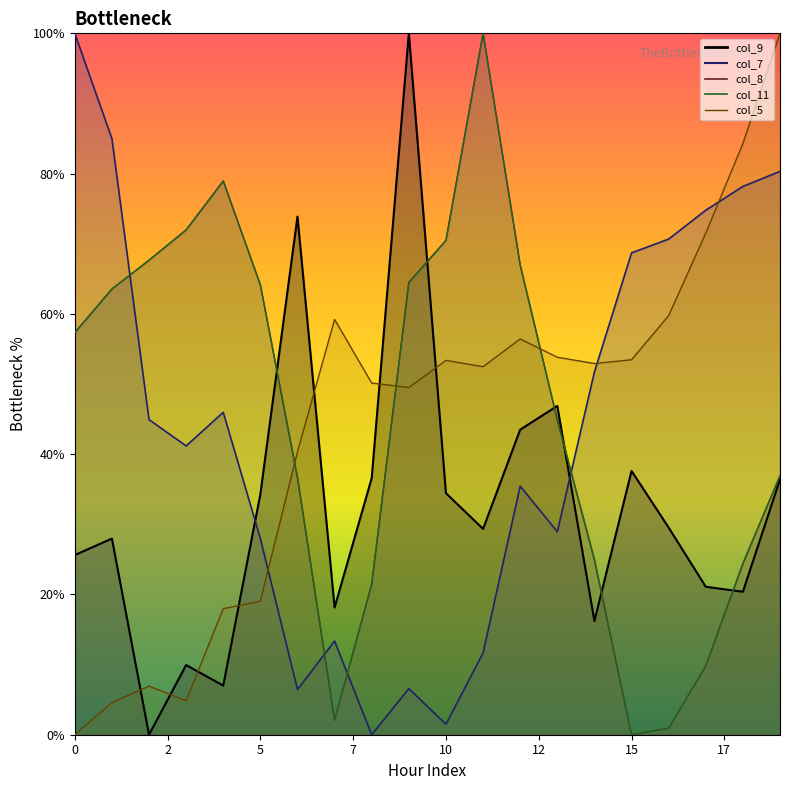

Which series has the widest spread of values?

col_9 line